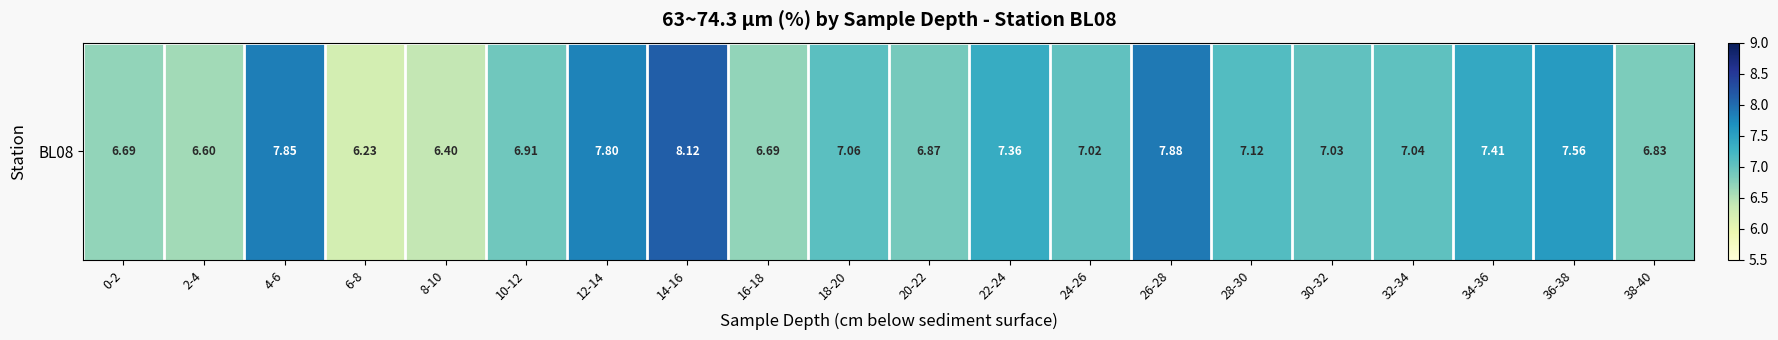

What is the smallest value displayed?

6.2